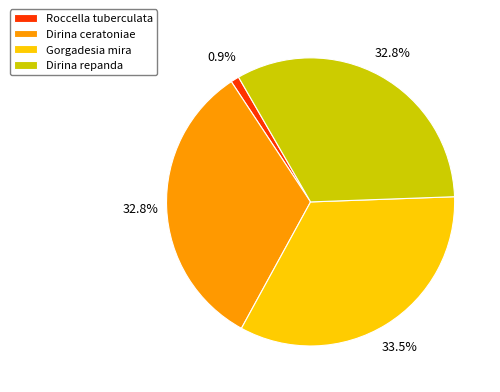

Combined, what portion of the pie is Roccella tuberculata and Dirina repanda?

33.7%